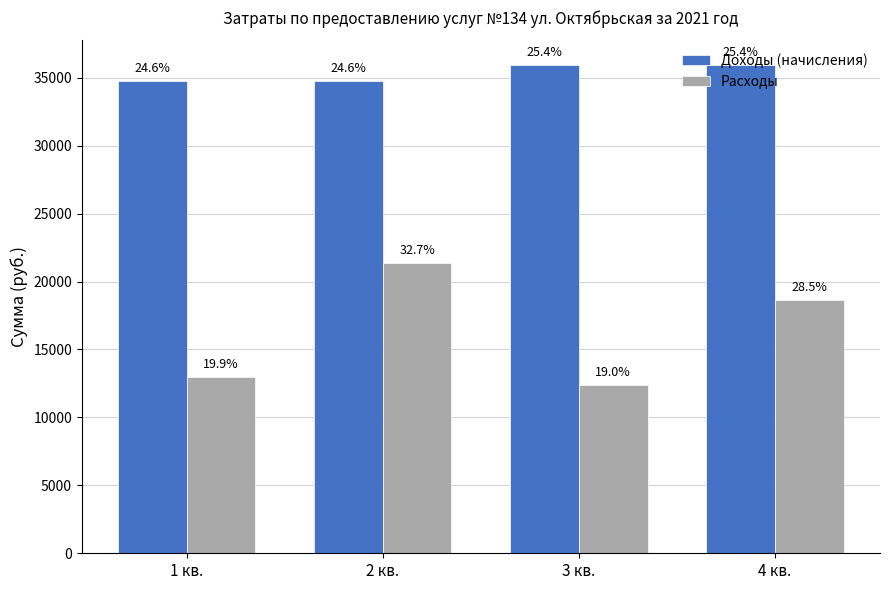

What is the sum of the Расходы values at 3 кв. and 1 кв.?

25402.2